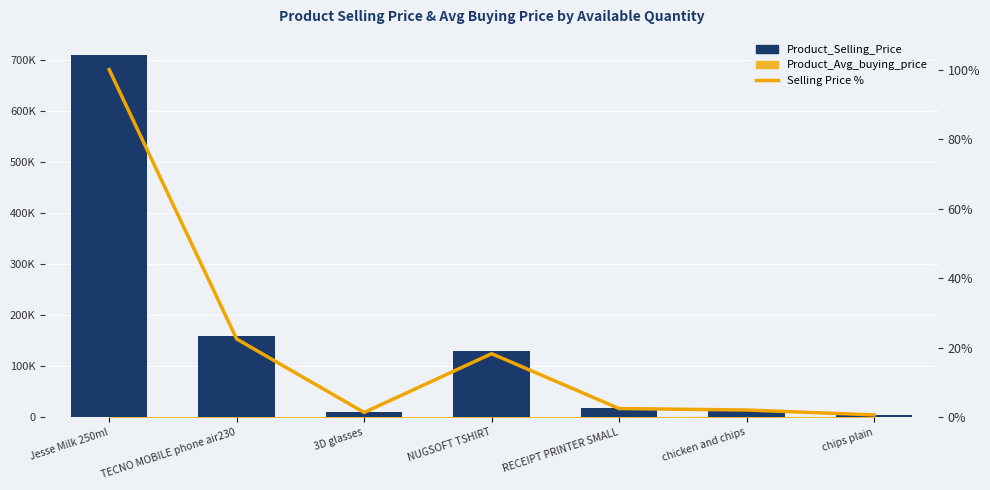

Which category has the lowest value in the Selling Price % series?

chips plain